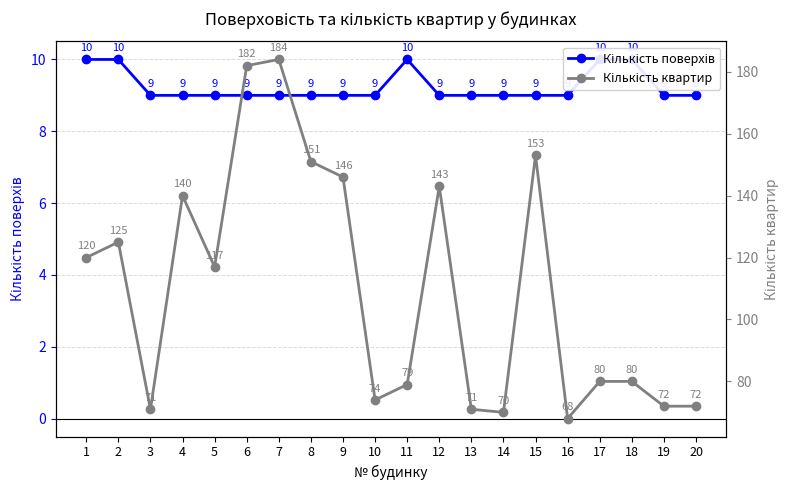

Which category has the highest value across all series?

7